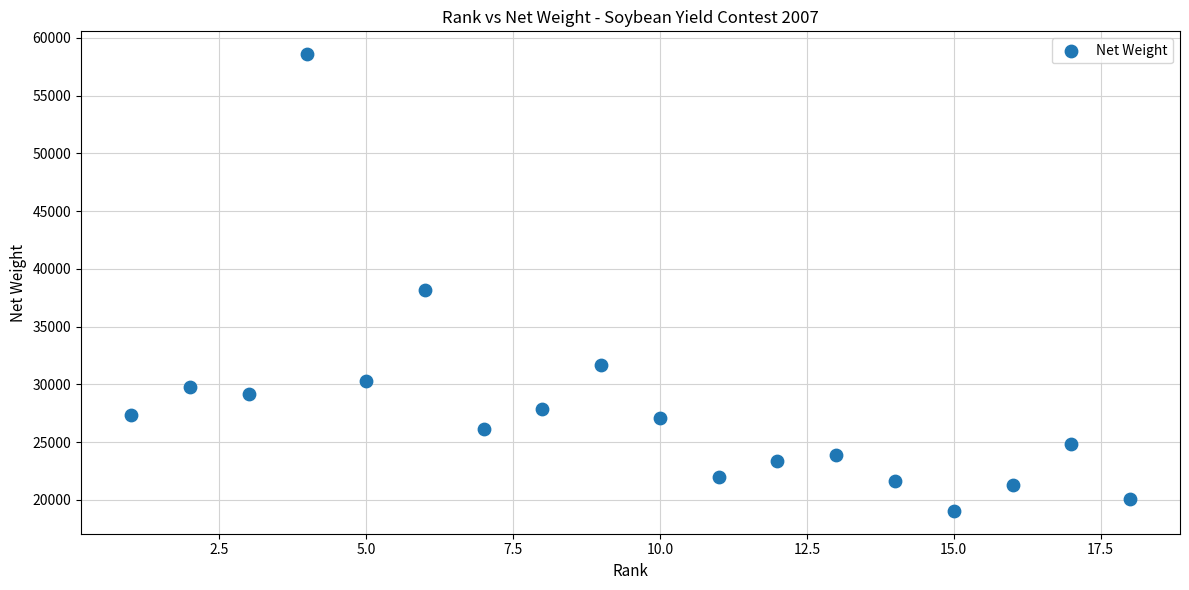

What is the range of Y values (max minus min)?

39530